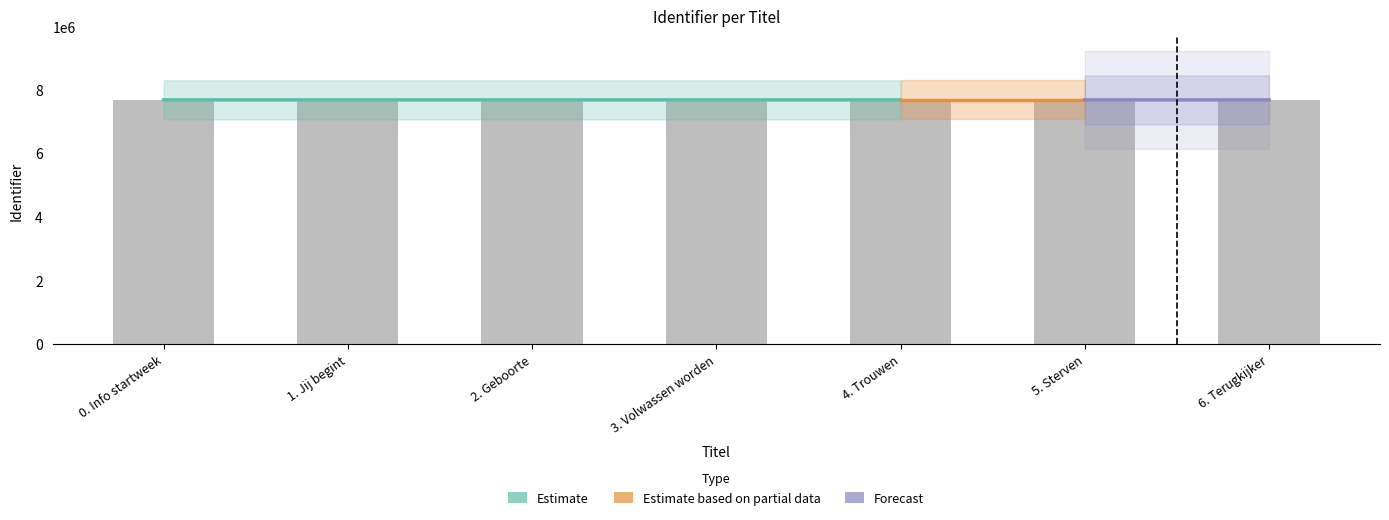

Rank the categories by value from highest to lowest.

6. Terugkijker, 5. Sterven, 4. Trouwen, 3. Volwassen worden, 2. Geboorte, 1. Jij begint, 0. Info startweek